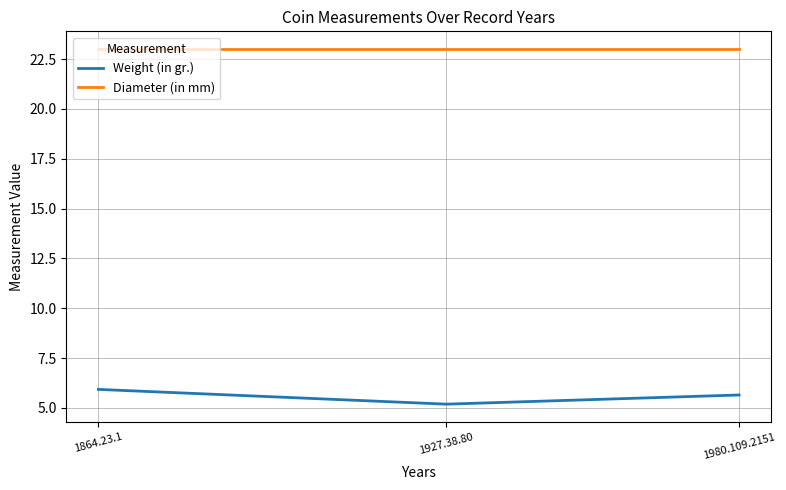

Reading left to right, what are all the values shown in this chart?

Weight (in gr.): 1864.23.1=5.9	1927.38.80=5.2	1980.109.2151=5.7
Diameter (in mm): 1864.23.1=23.0	1927.38.80=23.0	1980.109.2151=23.0